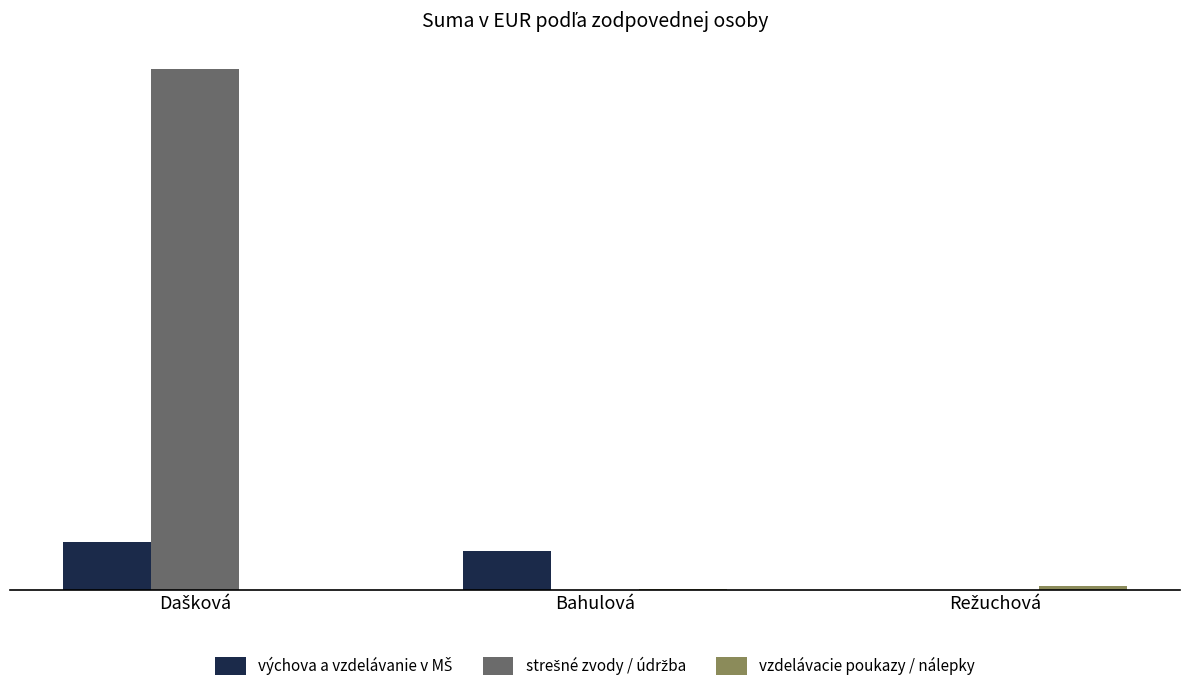

What is the label of the 1st bar from the right?

Režuchová